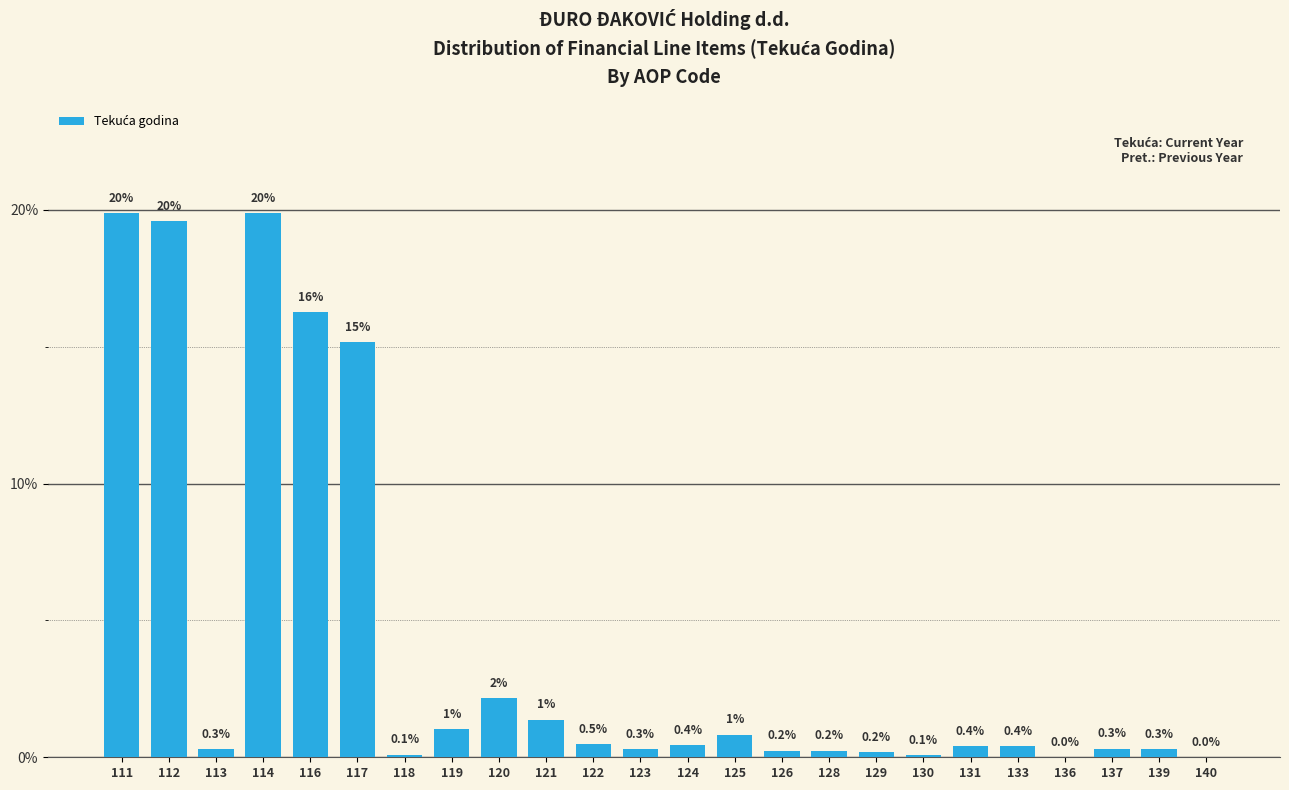

What is the sum of all values?

100.0